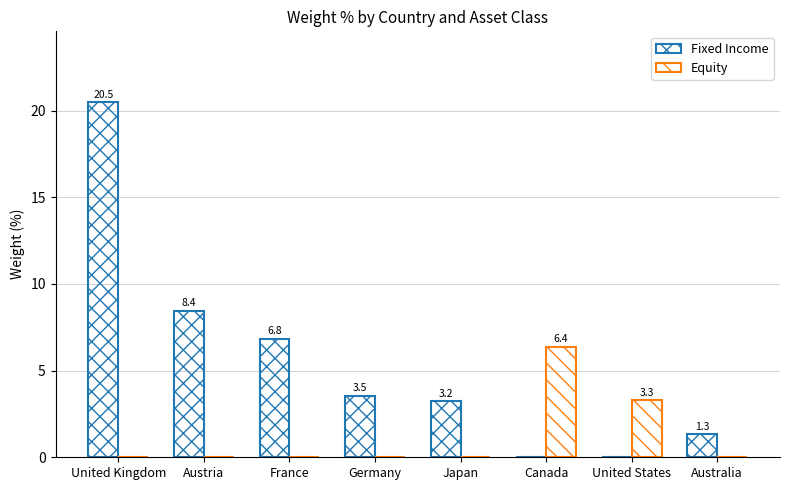

How many groups of bars are there?

8